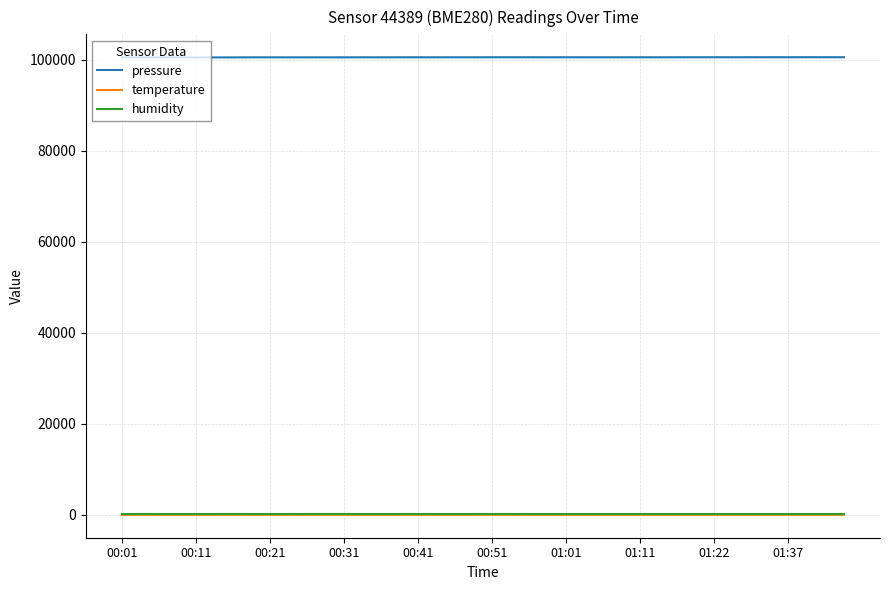

How many values in the pressure series are below 100540?

18